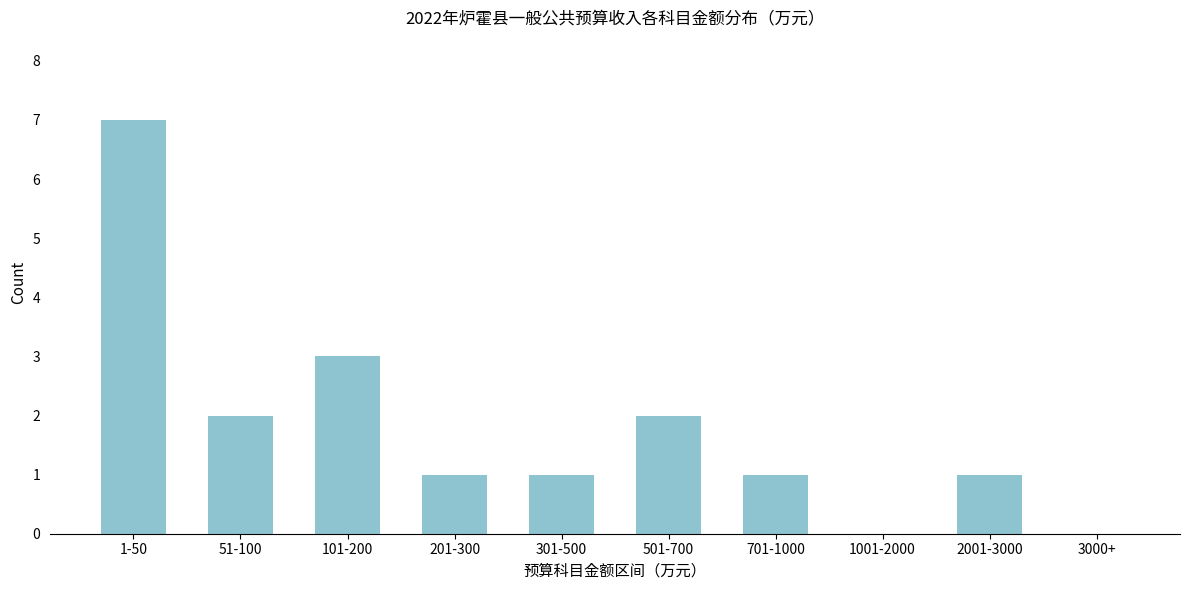

Reading right to left, transcribe all the data shown in this chart.

3000+=0	2001-3000=1	1001-2000=0	701-1000=1	501-700=2	301-500=1	201-300=1	101-200=3	51-100=2	1-50=7